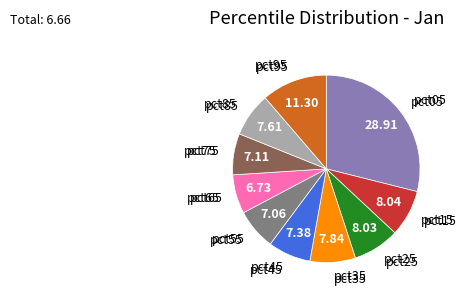

Count the number of slices in the pie.

10